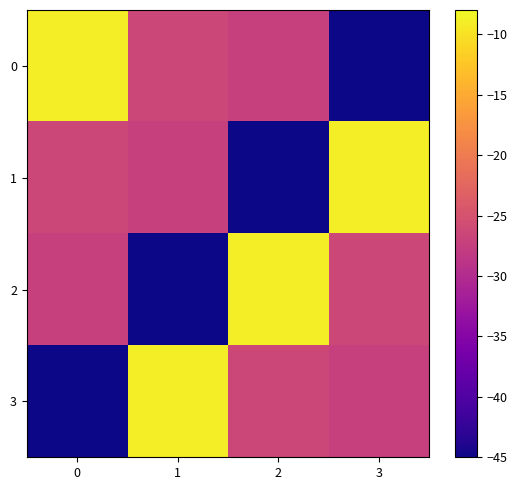

At which category does the chart reach its minimum across all series?

3